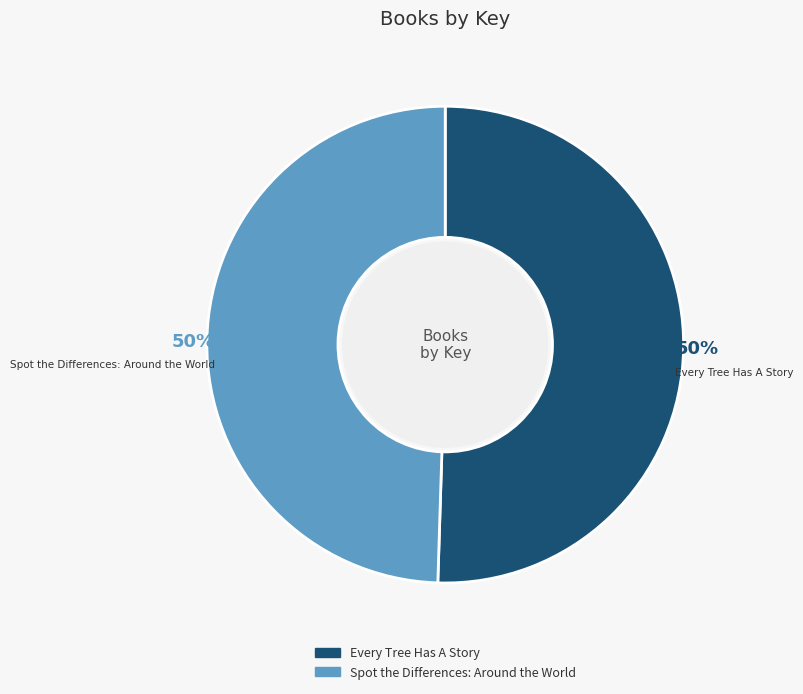

To the nearest percent, what is the combined percentage of Every Tree Has A Story and Spot the Differences: Around the World?

100%